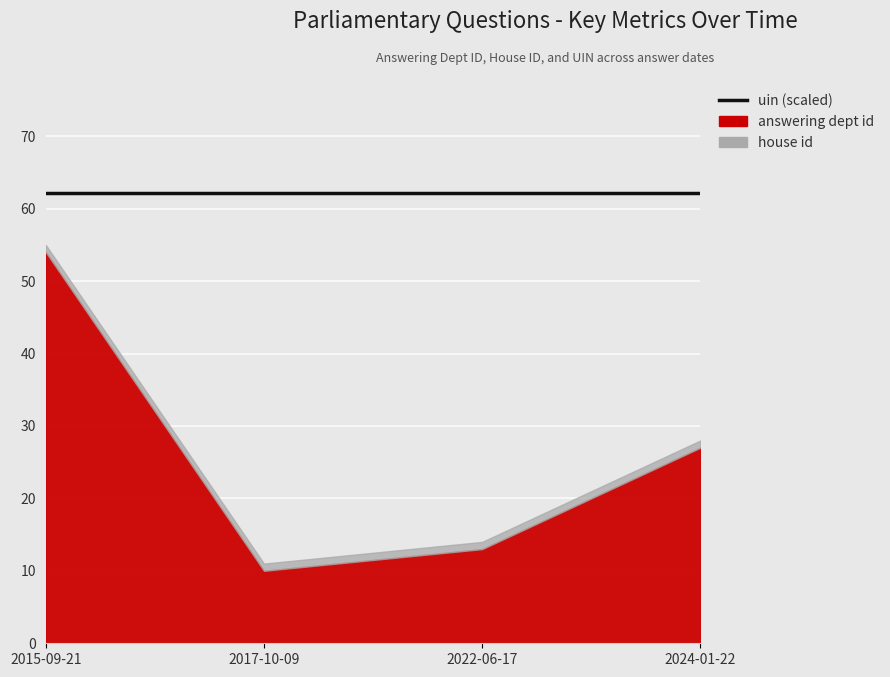

True or false: uin has more than 2 interior local peaks.

False